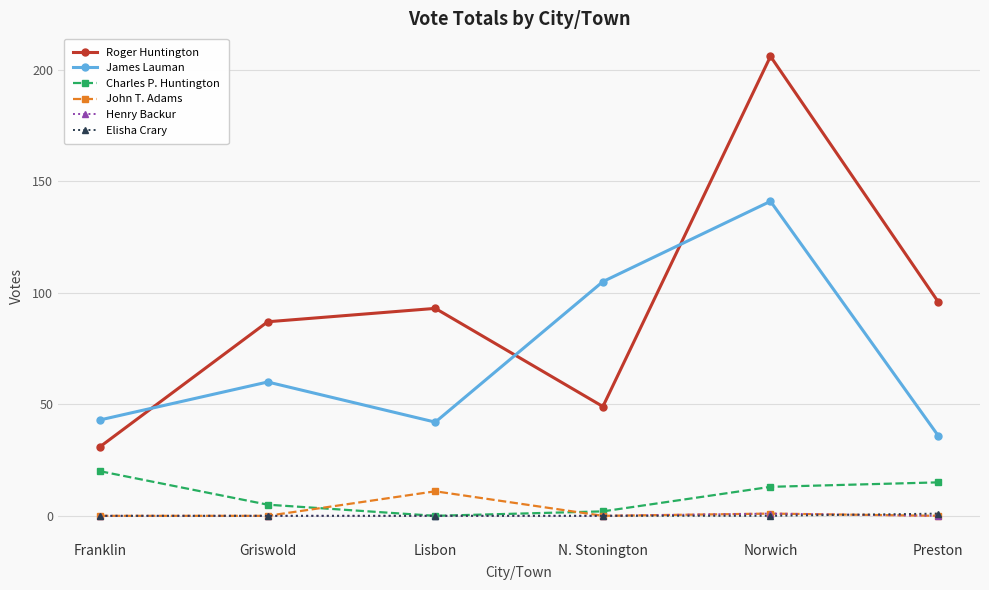

What is the maximum value shown in the chart?

206